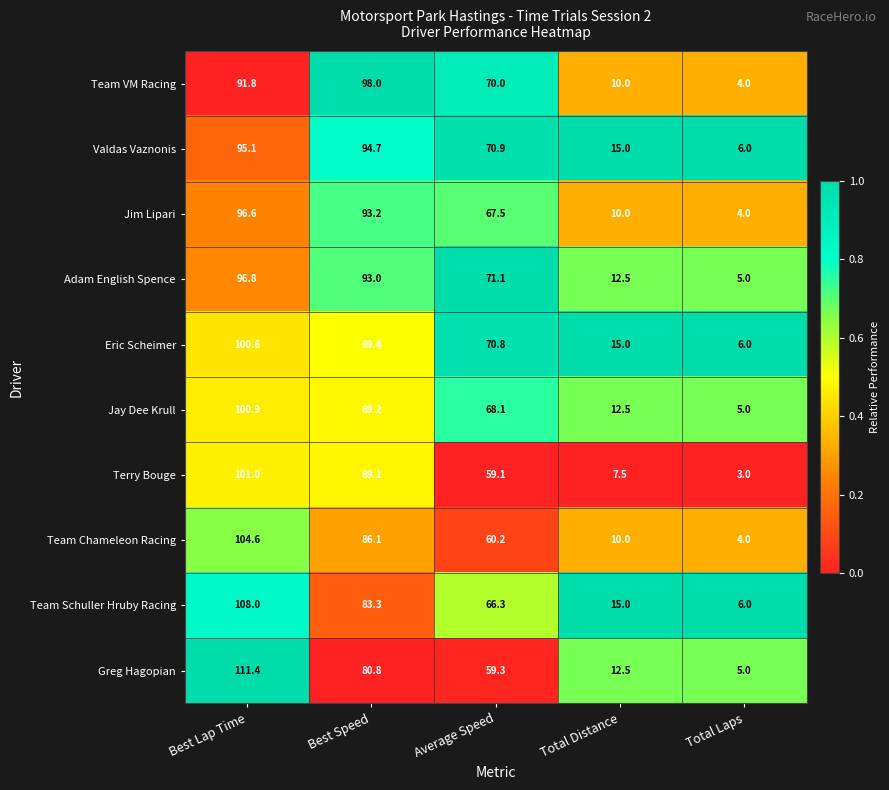

Rank the categories by Jay Dee Krull value from highest to lowest.

Best Lap Time, Best Speed, Average Speed, Total Distance, Total Laps